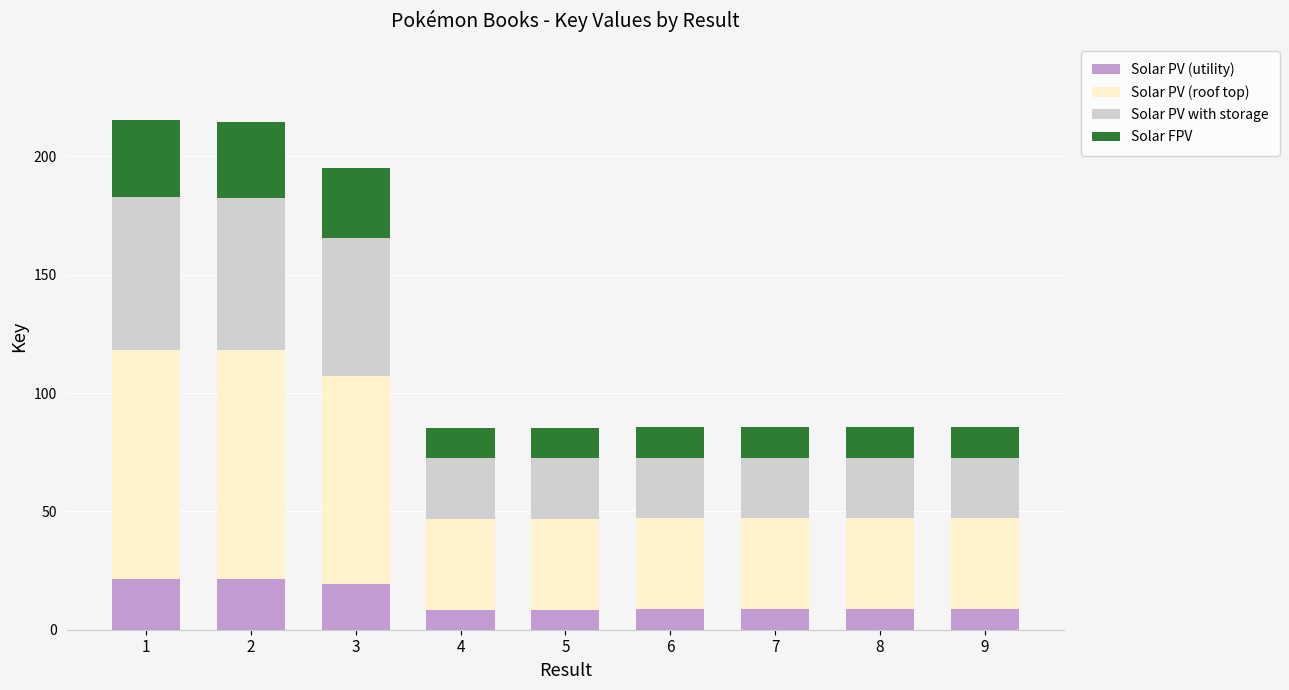

Is it true that Solar PV (utility) equals 8.5 at 7?

True